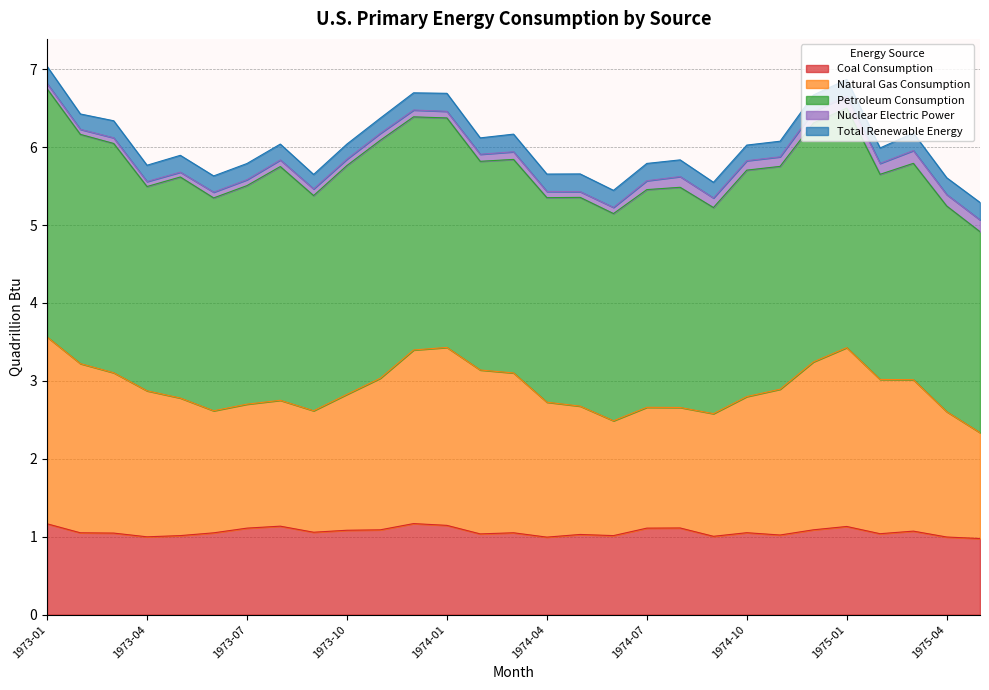

What is the value of the Coal Consumption point at the 4th from the left?

1.0